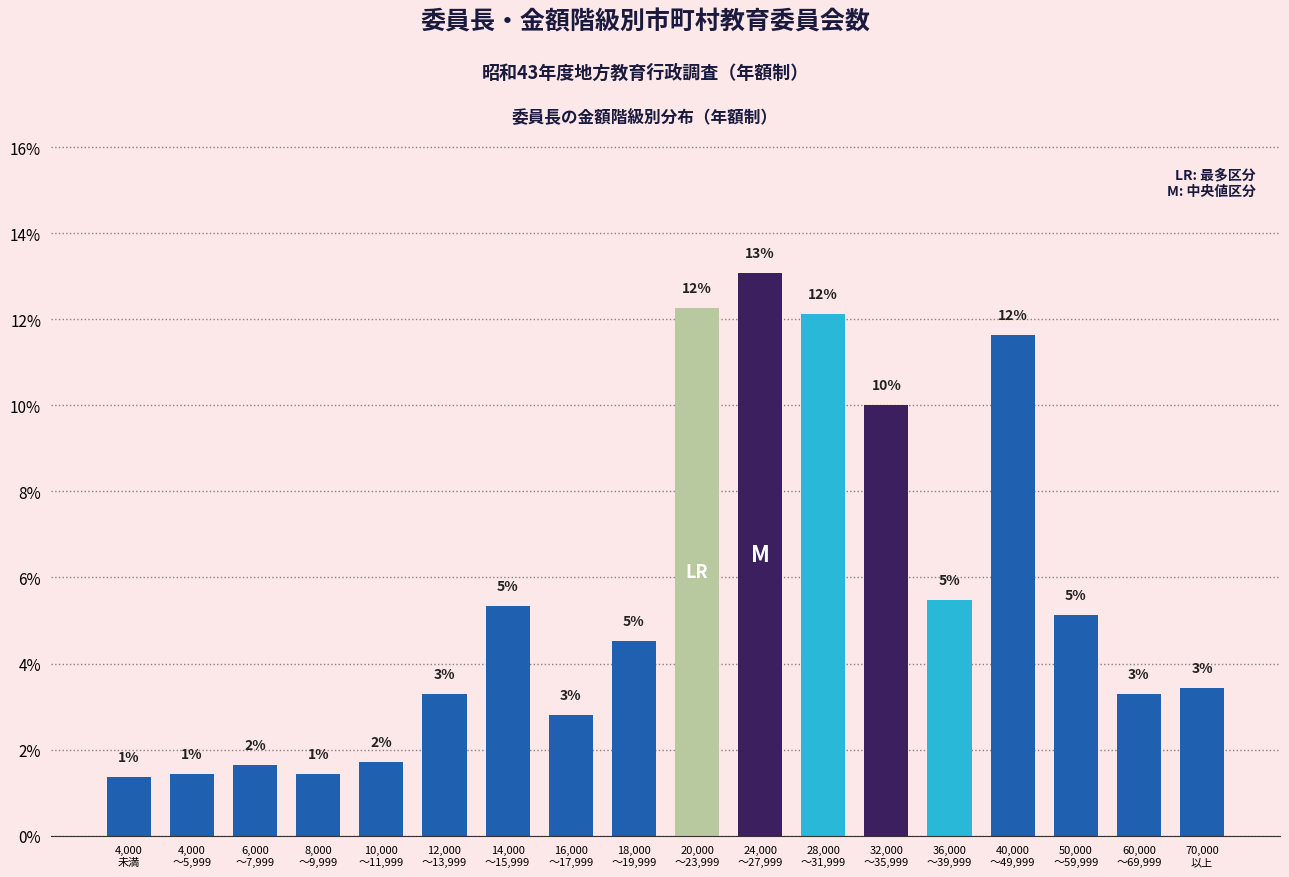

What is the minimum value shown in the chart?

1.4